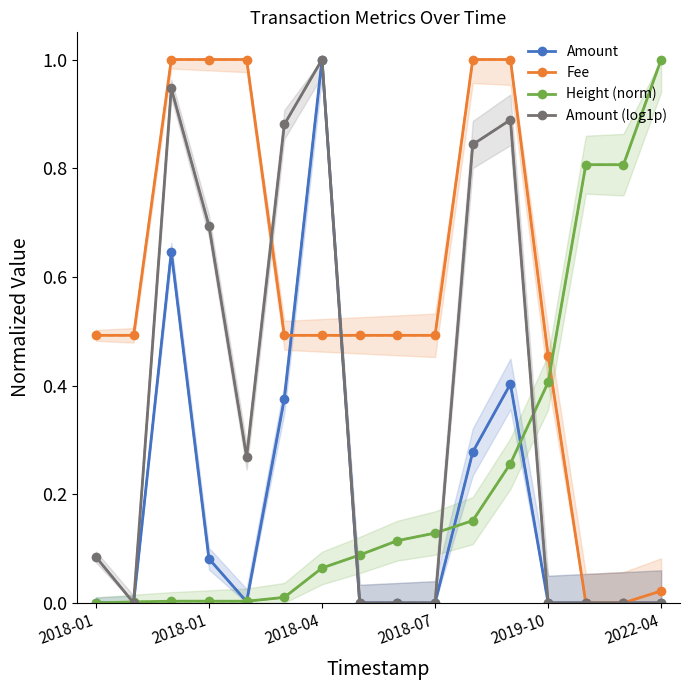

What is the maximum value for Amount?

1.0